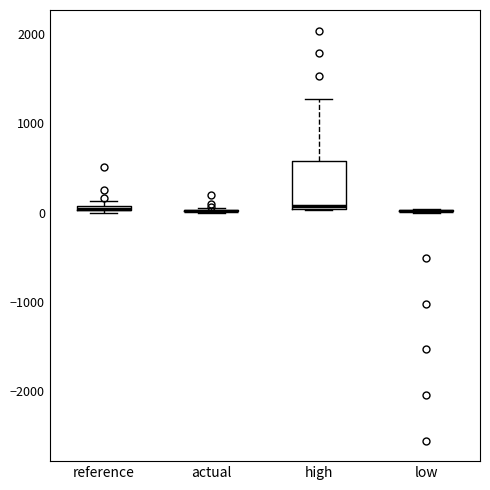

Comparing the boxes themselves (not the whiskers), which one is the tallest?

high